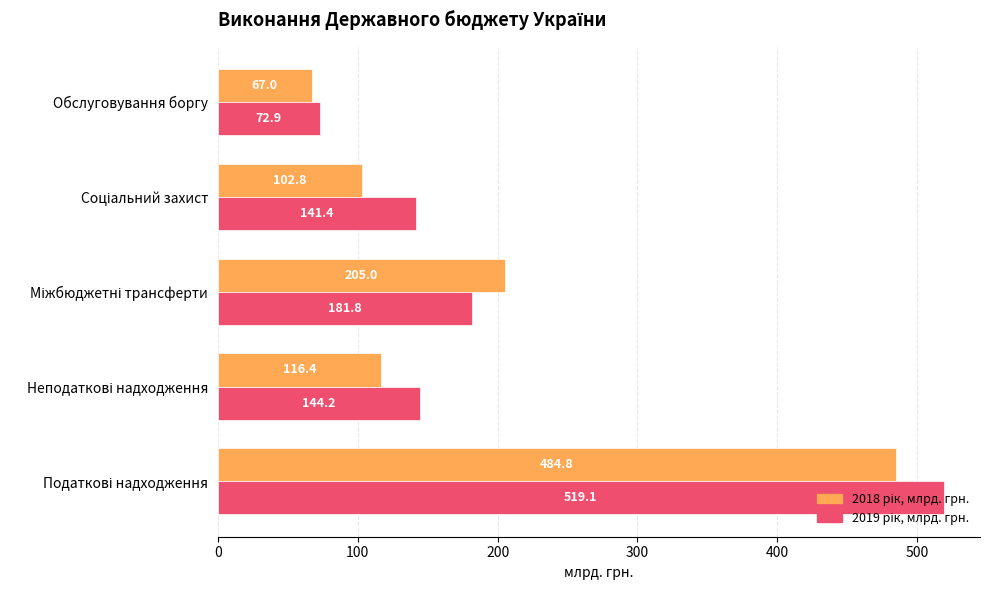

What is the smallest value displayed?

67.0